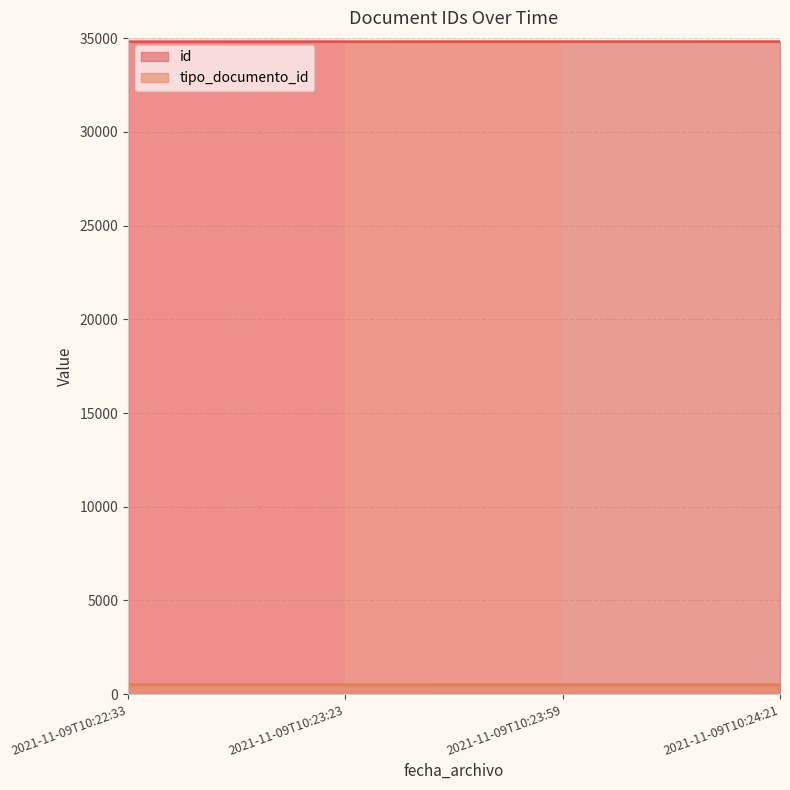

Which series has the largest total across all categories?

id